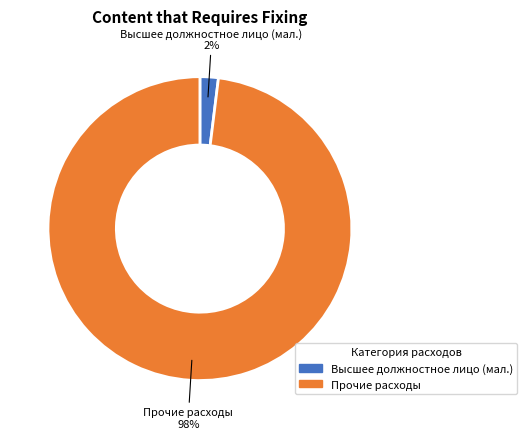

Count the number of slices in the pie.

2